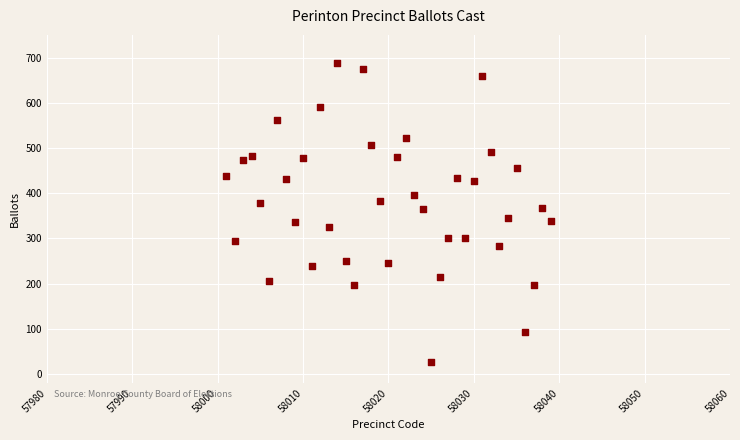

What is the range of Y values (max minus min)?

661